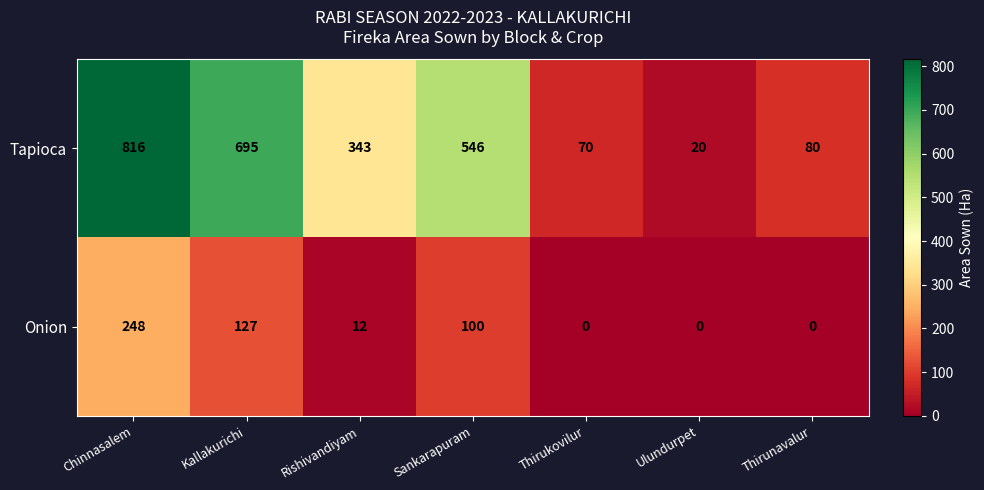

What is the sum of the Onion values at Rishivandiyam and Ulundurpet?

12